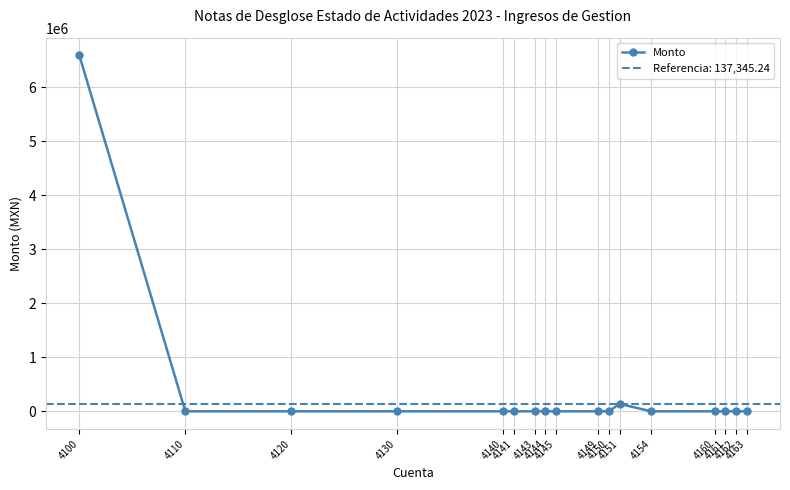

What is the difference between the maximum and minimum values?

6592544.4